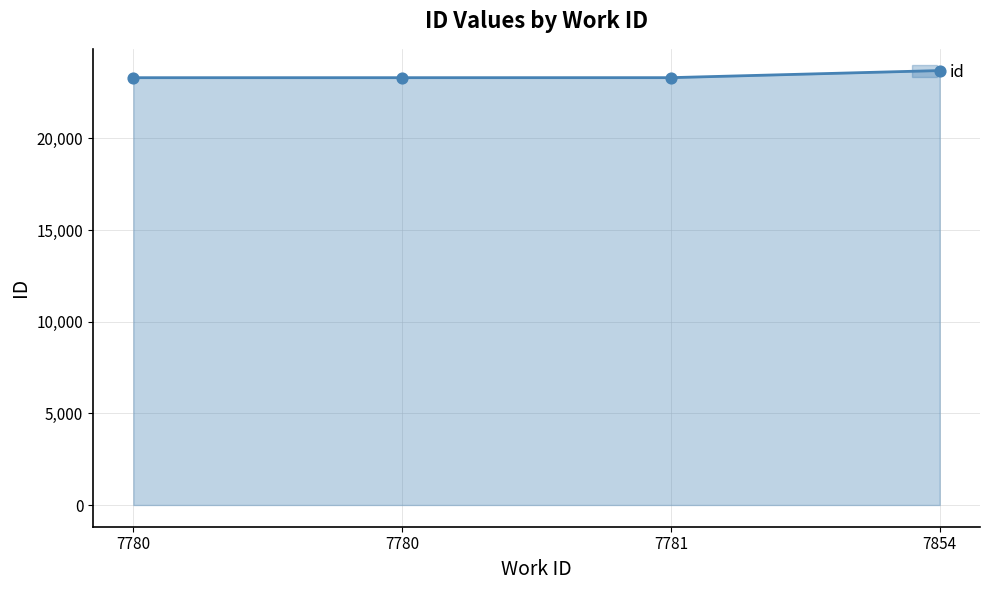

What is the change in value from 7780 to 7854?

+389